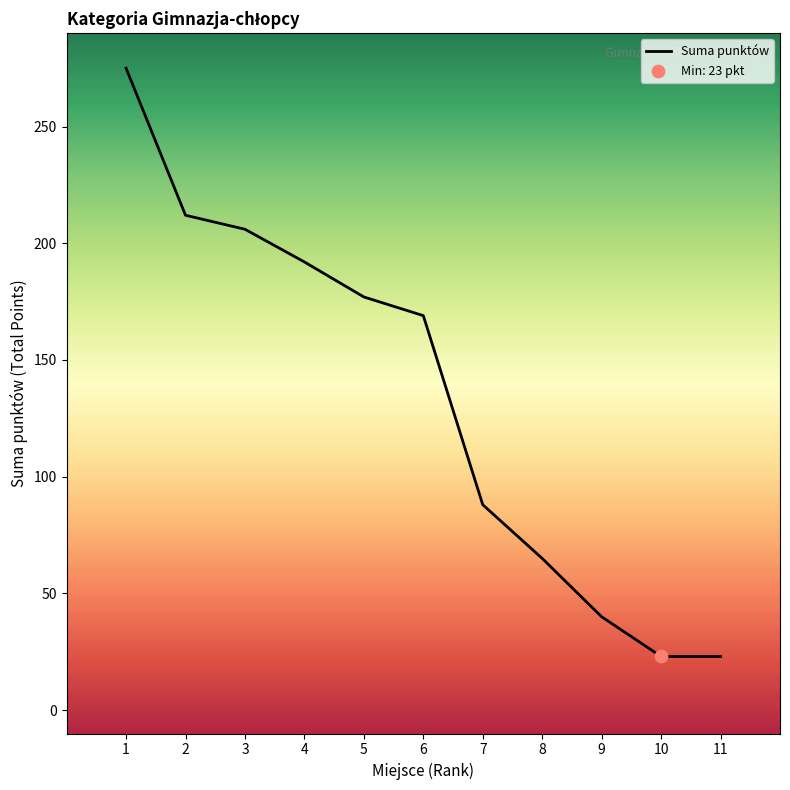

Which has a higher value, 10 or 9?

9